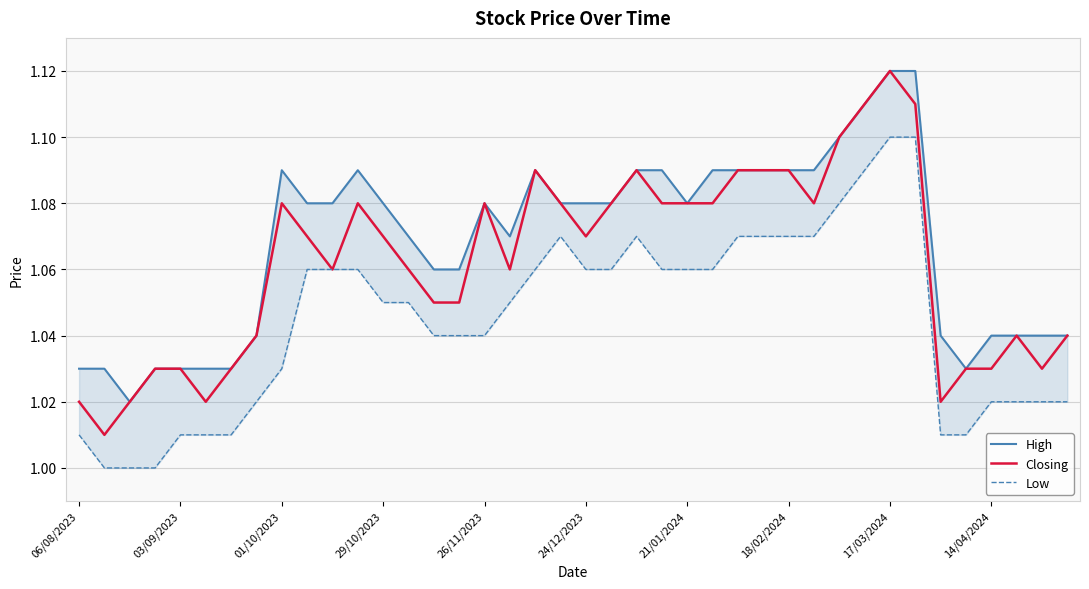

Which series changed the most between 30 and 35?

High